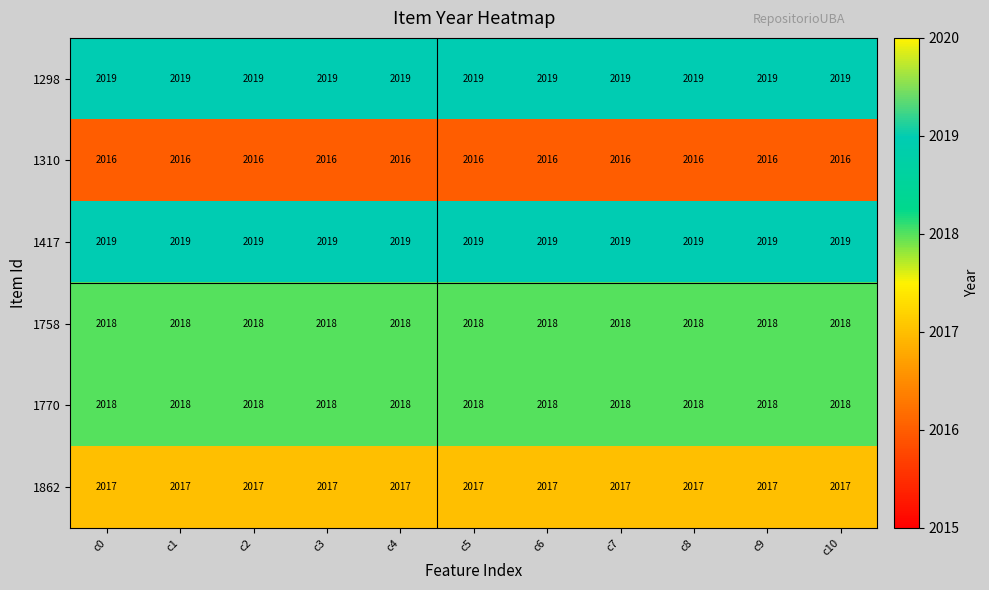

What is the maximum value shown in the chart?

2019